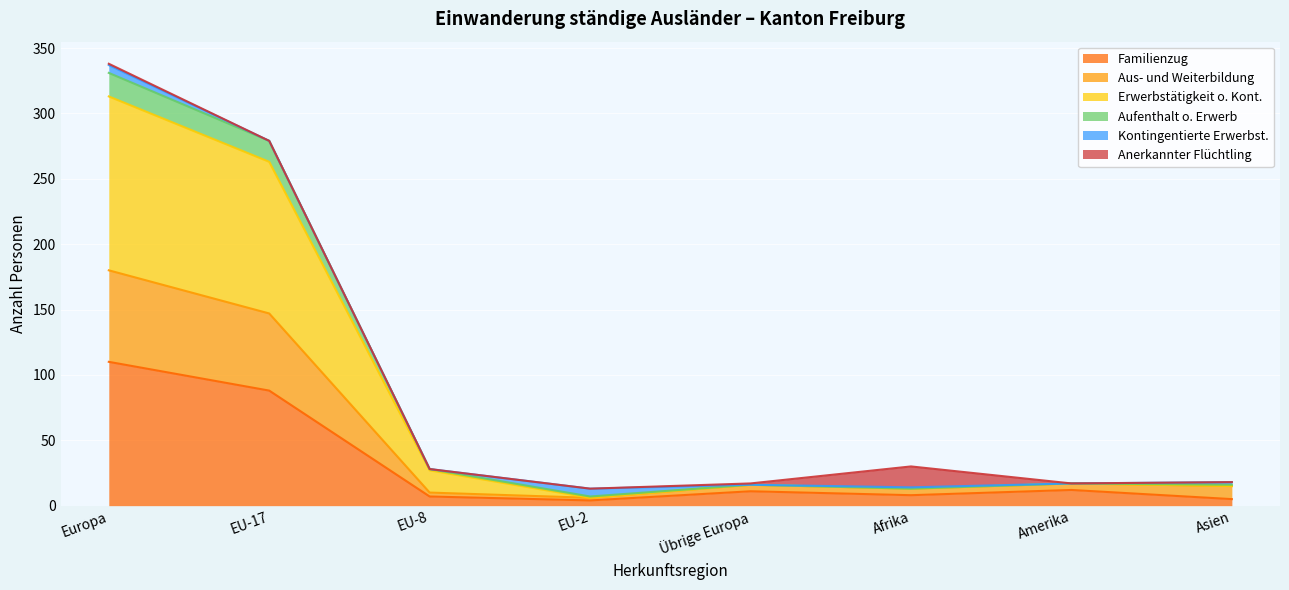

What is the maximum value shown in the chart?

337